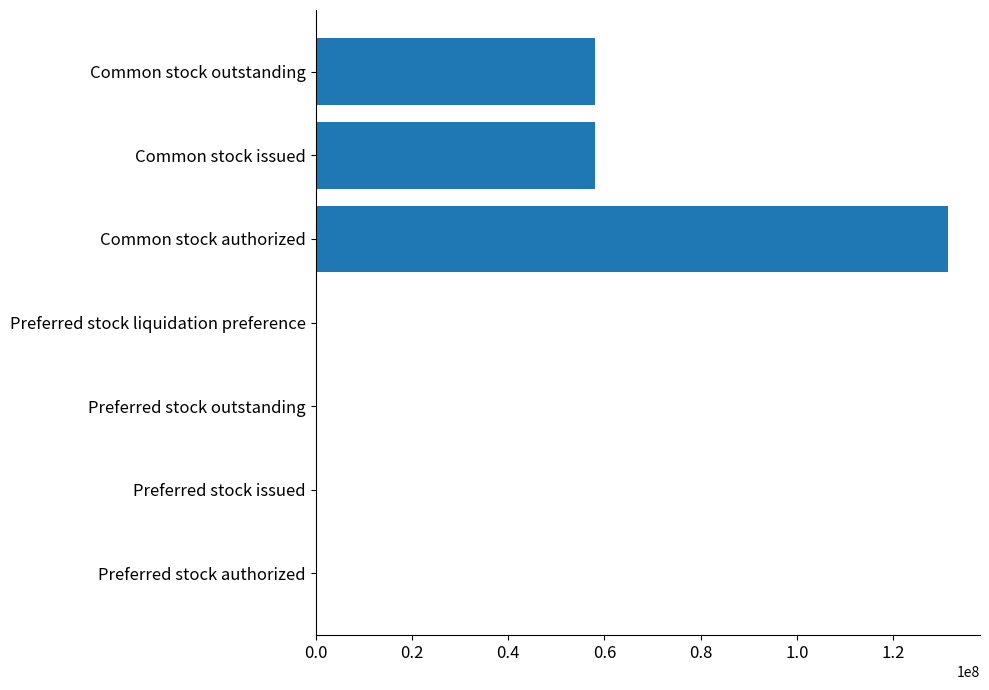

The chart shows a value of 59271006 at Common stock authorized. True or false?

False